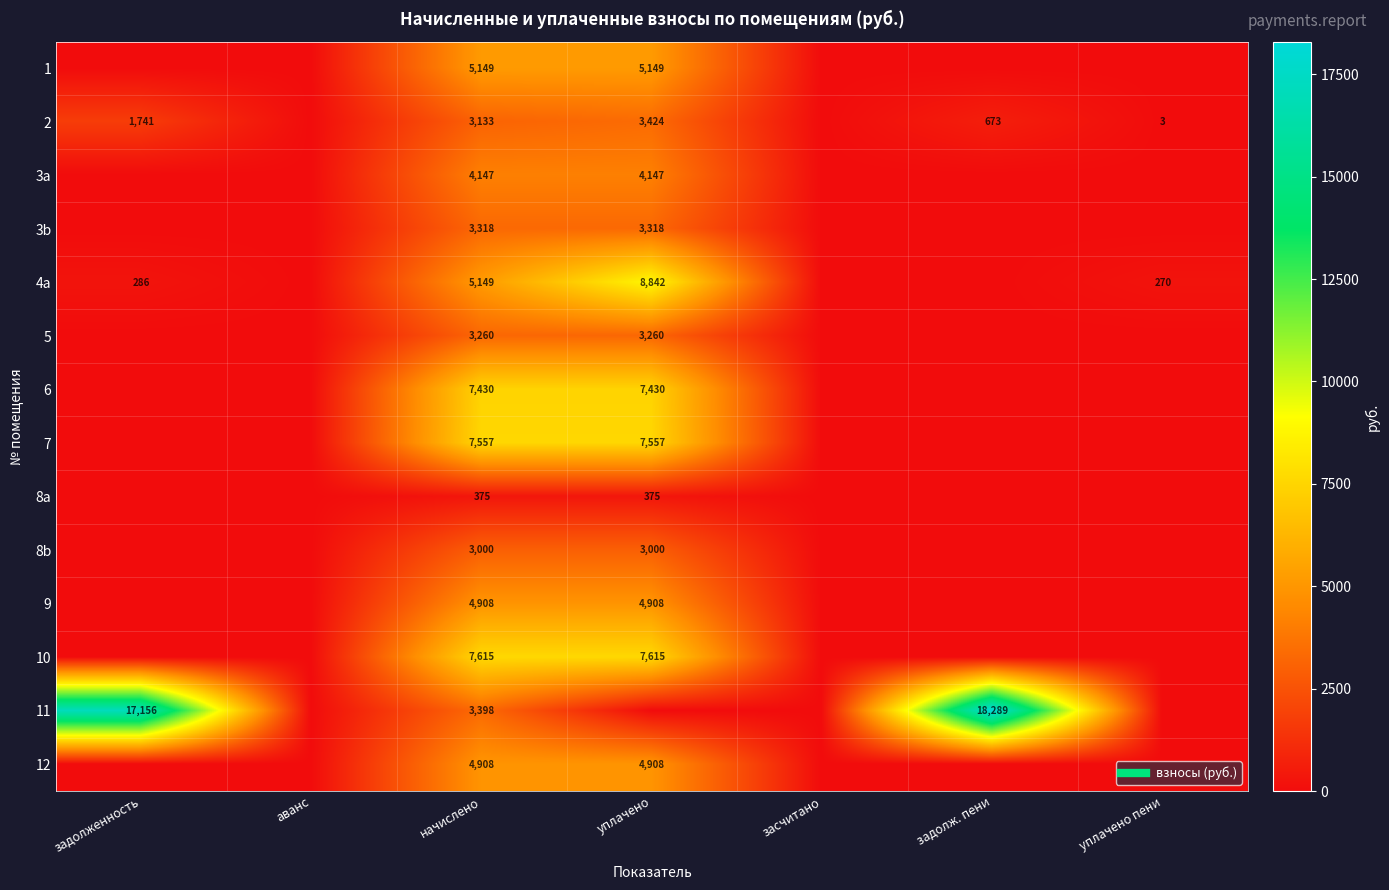

Which label corresponds to the largest value in the chart?

задолж. пени